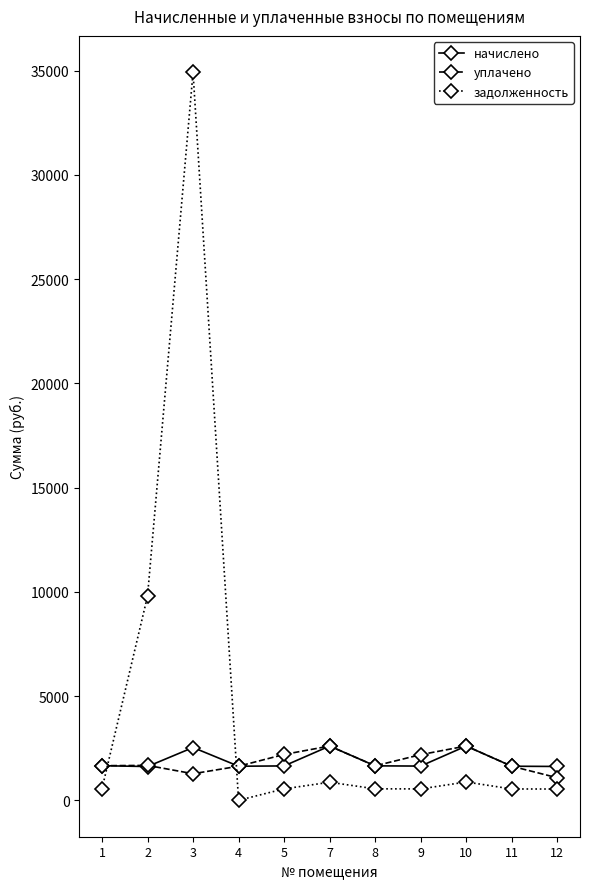

Where is задолженность nearest to the value 17457?

2